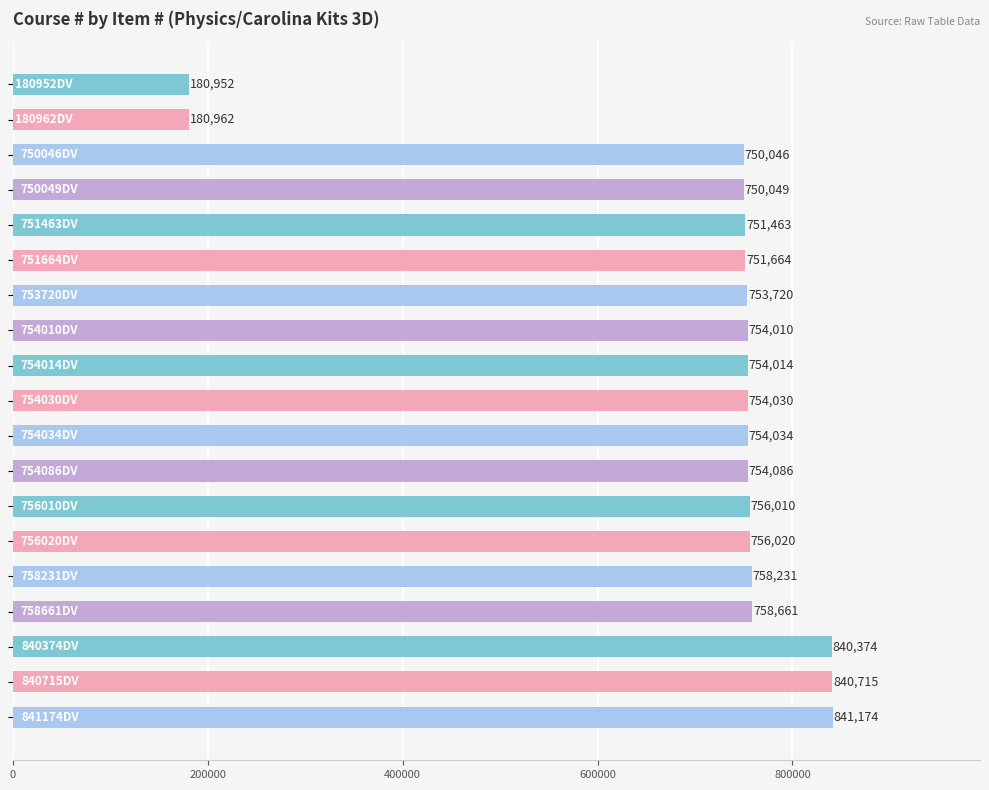

What is the maximum value shown in the chart?

841174